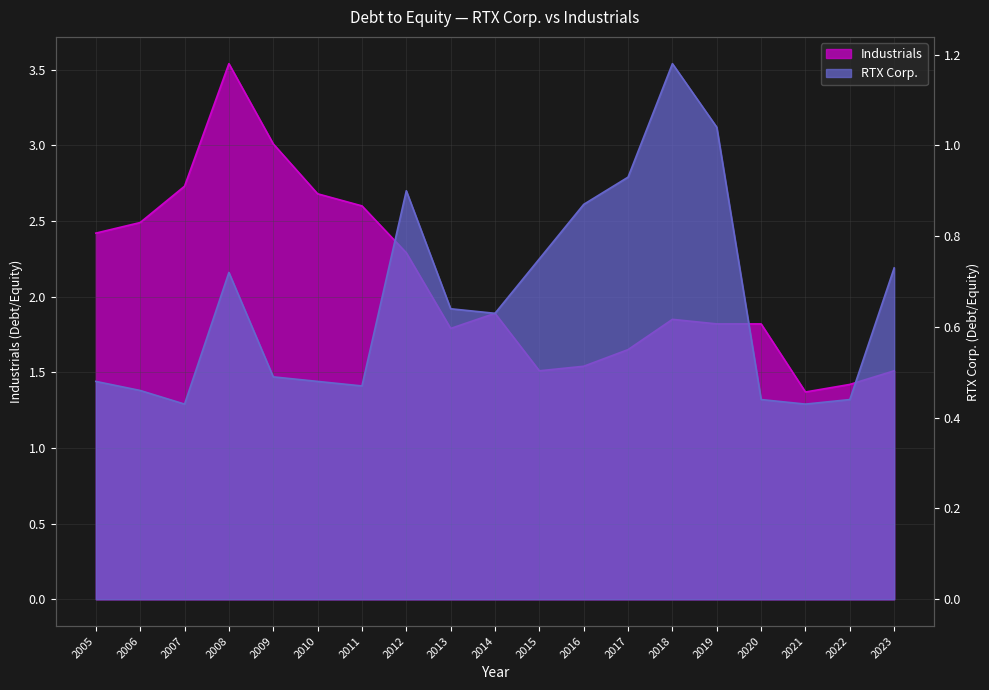

What is the average value of the Industrials series?

2.1